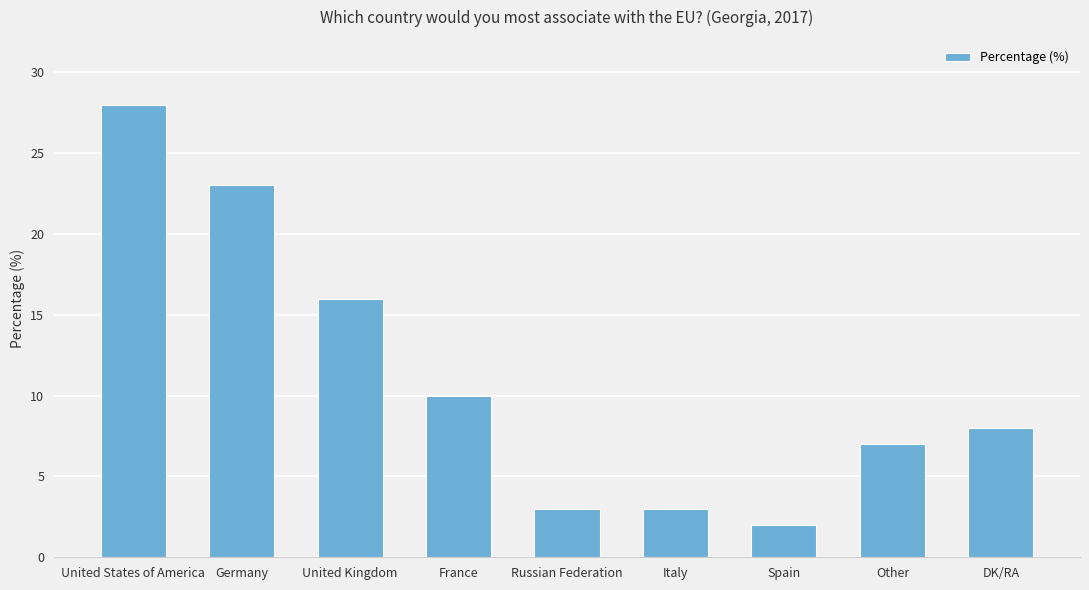

Reading right to left, list all the values displayed in this chart.

8	7	2	3	3	10	16	23	28